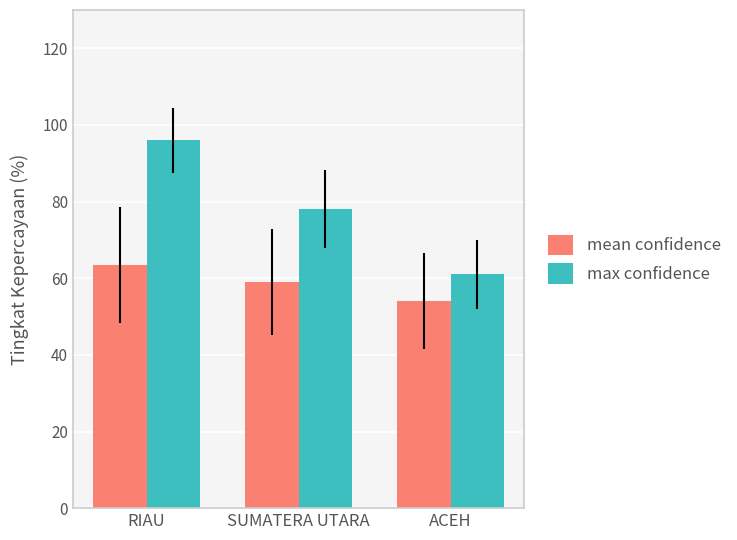

Reading right to left, extract all data points from this chart.

mean confidence: 54.0	58.9	63.5
max confidence: 61.0	78.0	96.0